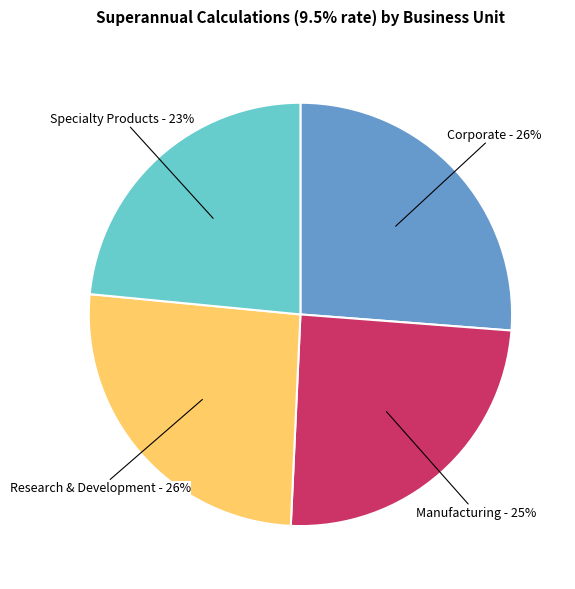

Which slice is the smallest?

Specialty Products